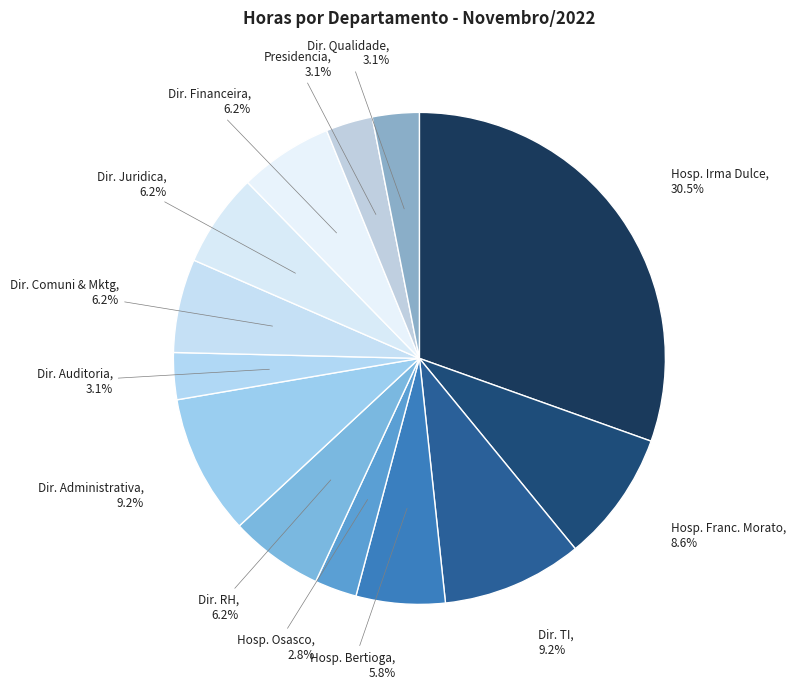

What is the largest slice in the pie chart?

Hosp. Irma Dulce